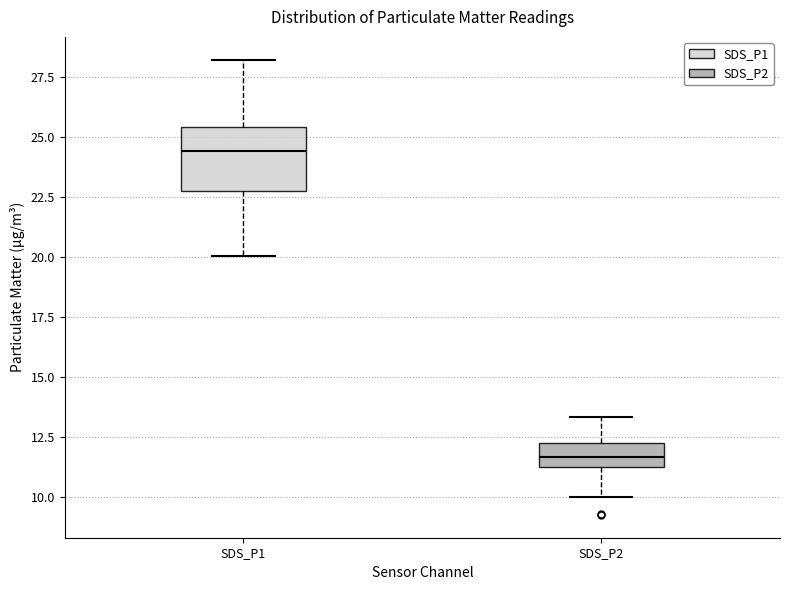

Where does the median line of the box for SDS_P2 sit on the y-axis? The values are not printed on the chart, so give them approximately, as read against the axis.

11.5